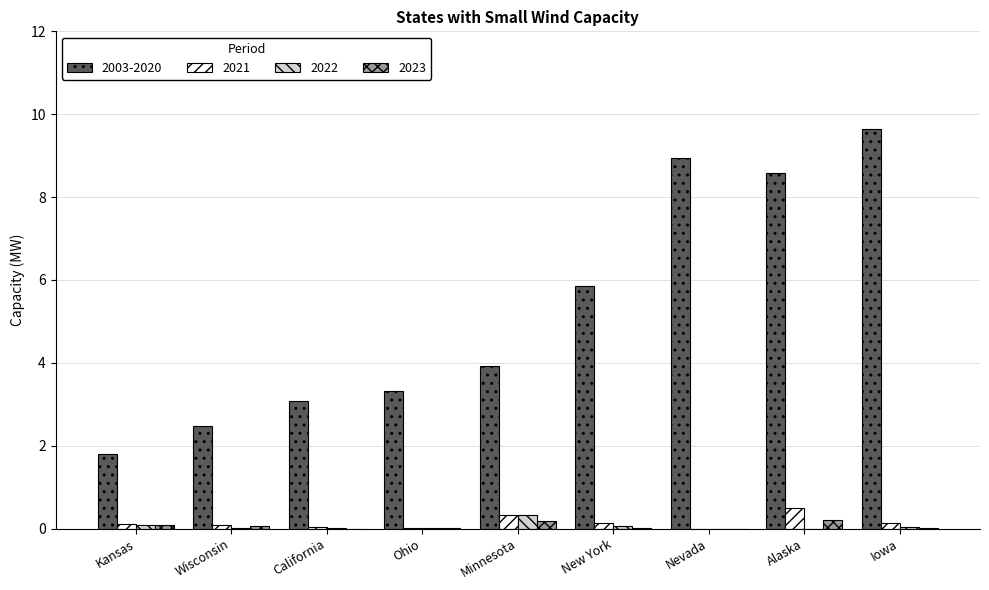

What value does the 2023 series have at Minnesota?

0.2